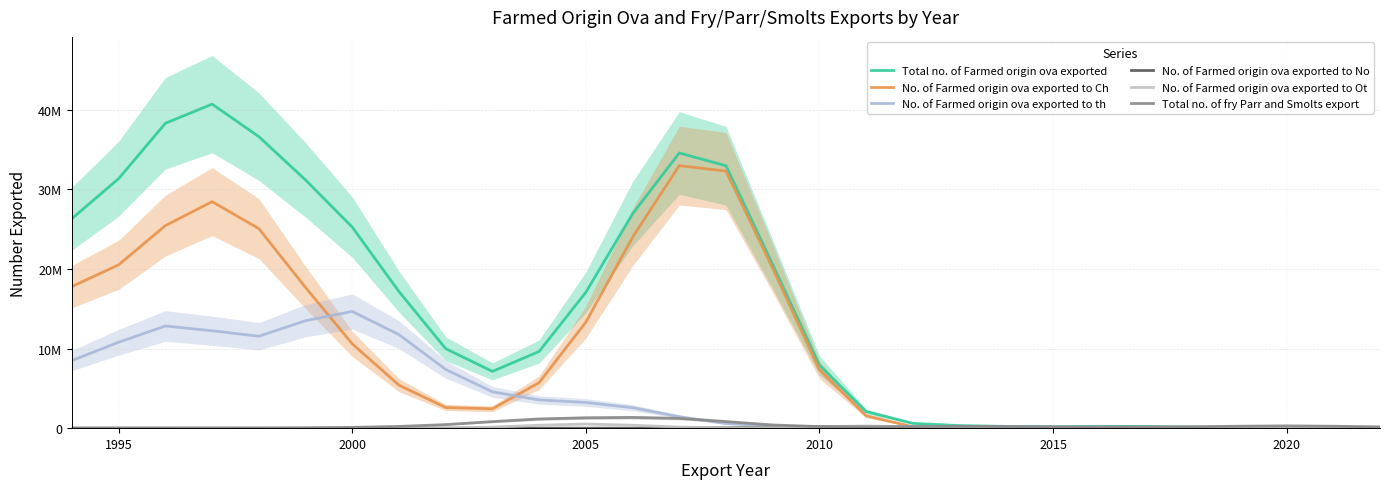

How many data points in Total no. of fry Parr and Smolts export are above 196631?

15